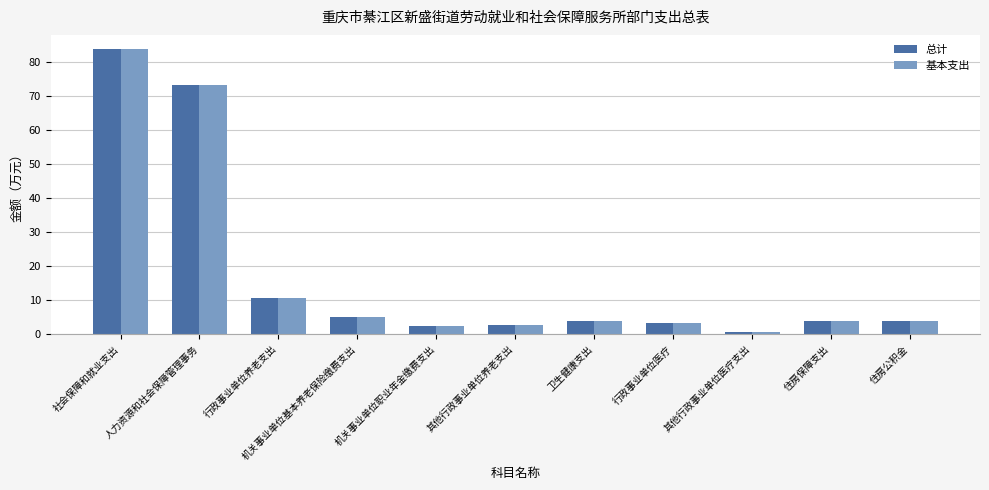

The 基本支出 series shows 14.5 at 行政事业单位养老支出. True or false?

False